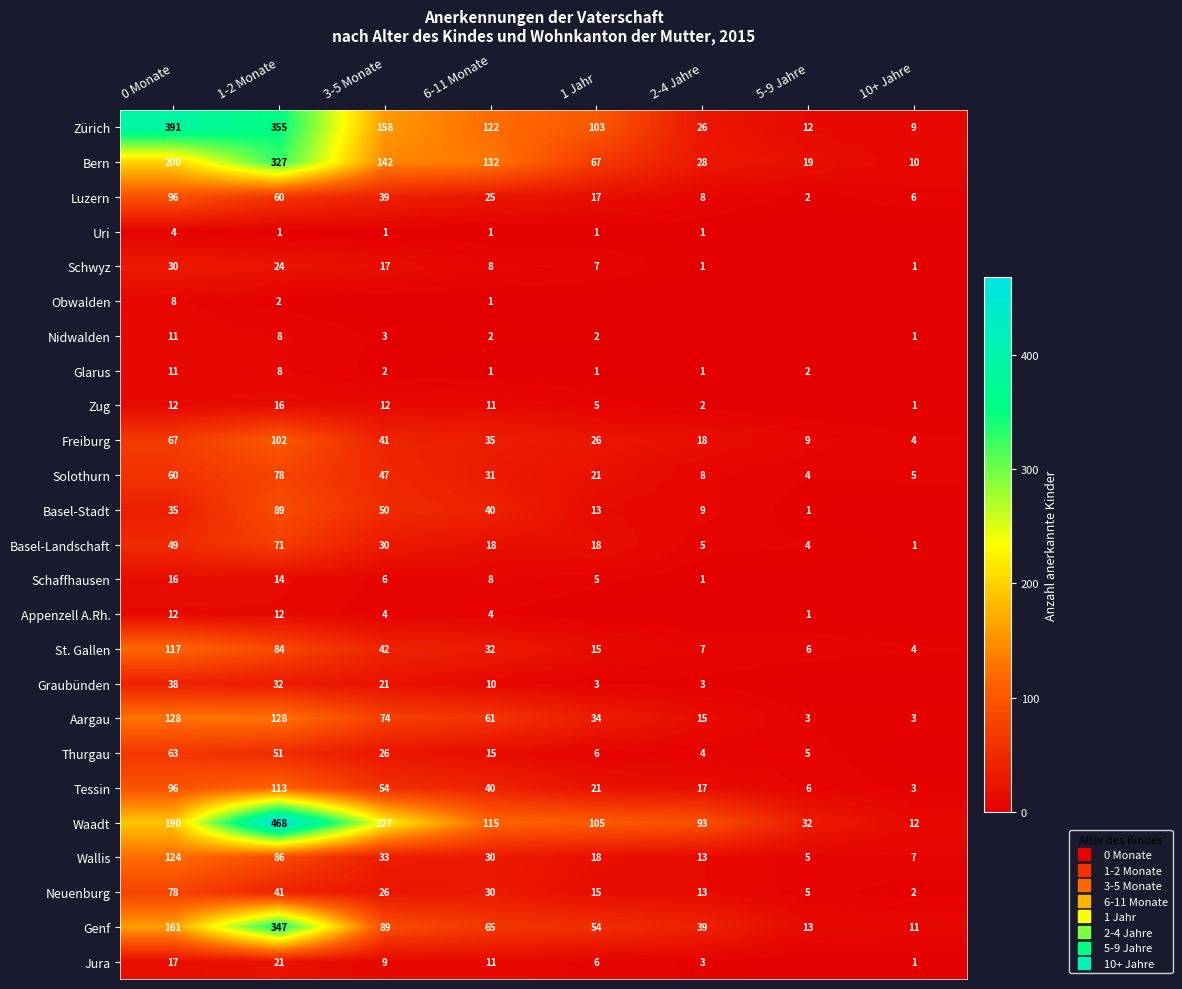

Which label corresponds to the largest value in the chart?

1-2 Monate